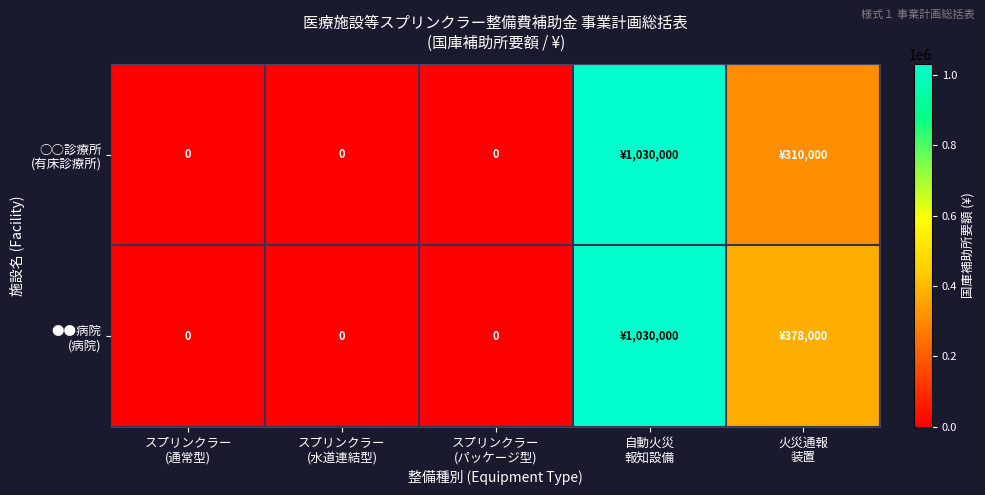

What is the difference between the maximum and minimum values in the ●●病院 (病院) series?

1030000